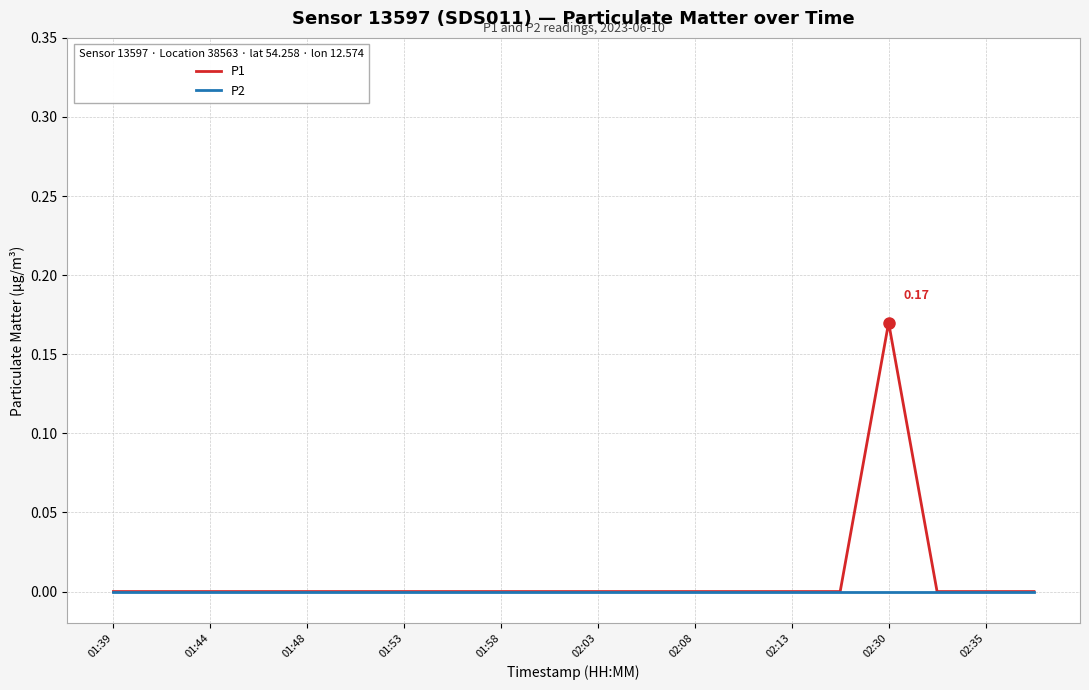

List the series in order of their peak value, highest first.

P1, P2